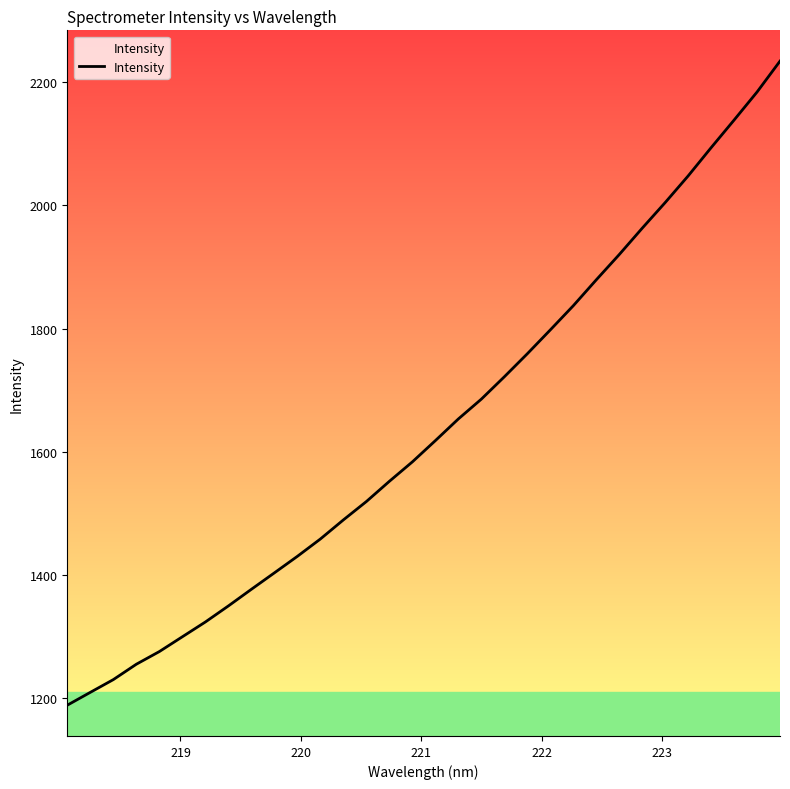

What is the smallest value displayed?

1188.2